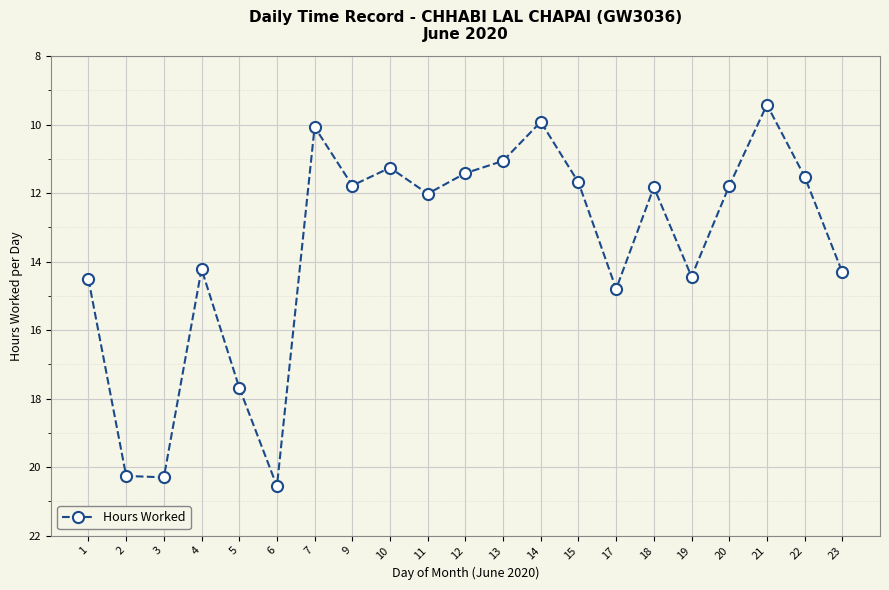

Is it true that the value at 4 is 14.2?

True